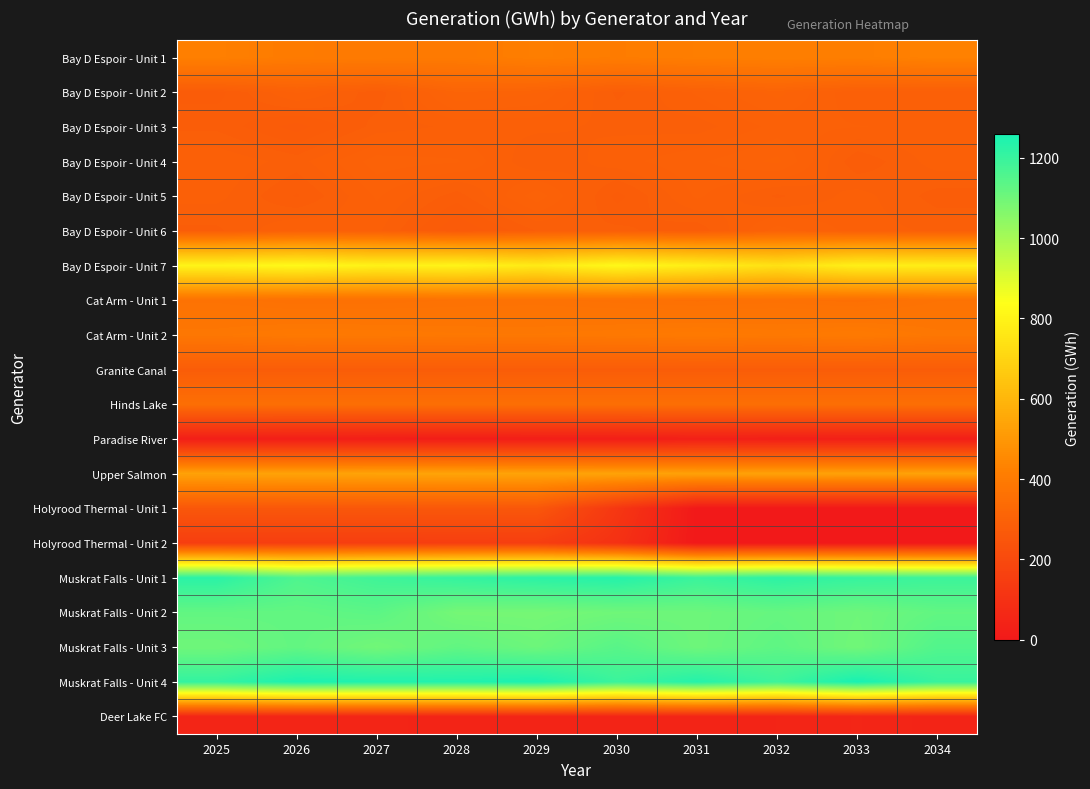

At 2027, list the series in order from smallest to largest.

Paradise River, Deer Lake FC, Holyrood Thermal - Unit 2, Holyrood Thermal - Unit 1, Granite Canal, Bay D Espoir - Unit 2, Bay D Espoir - Unit 3, Bay D Espoir - Unit 6, Bay D Espoir - Unit 5, Bay D Espoir - Unit 4, Hinds Lake, Cat Arm - Unit 1, Cat Arm - Unit 2, Bay D Espoir - Unit 1, Upper Salmon, Bay D Espoir - Unit 7, Muskrat Falls - Unit 3, Muskrat Falls - Unit 2, Muskrat Falls - Unit 1, Muskrat Falls - Unit 4